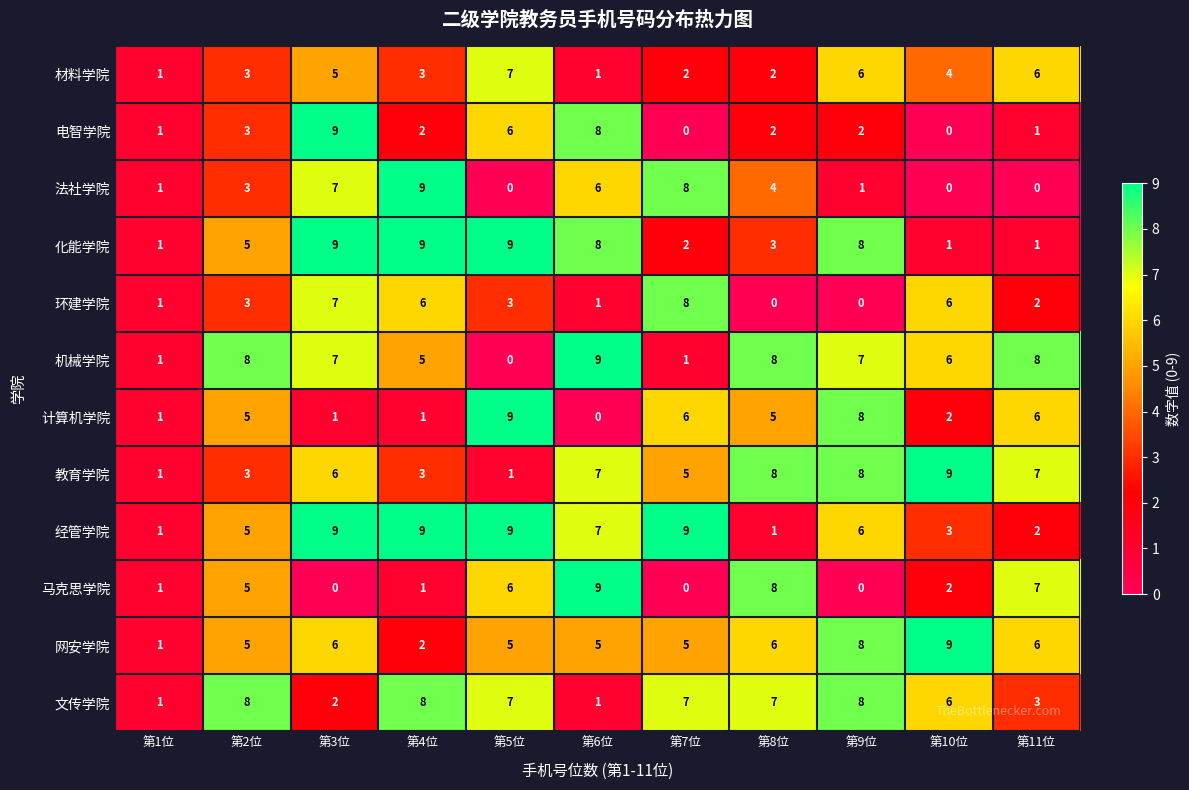

Between 第4位 and 第11位, which series saw the biggest shift?

法社学院